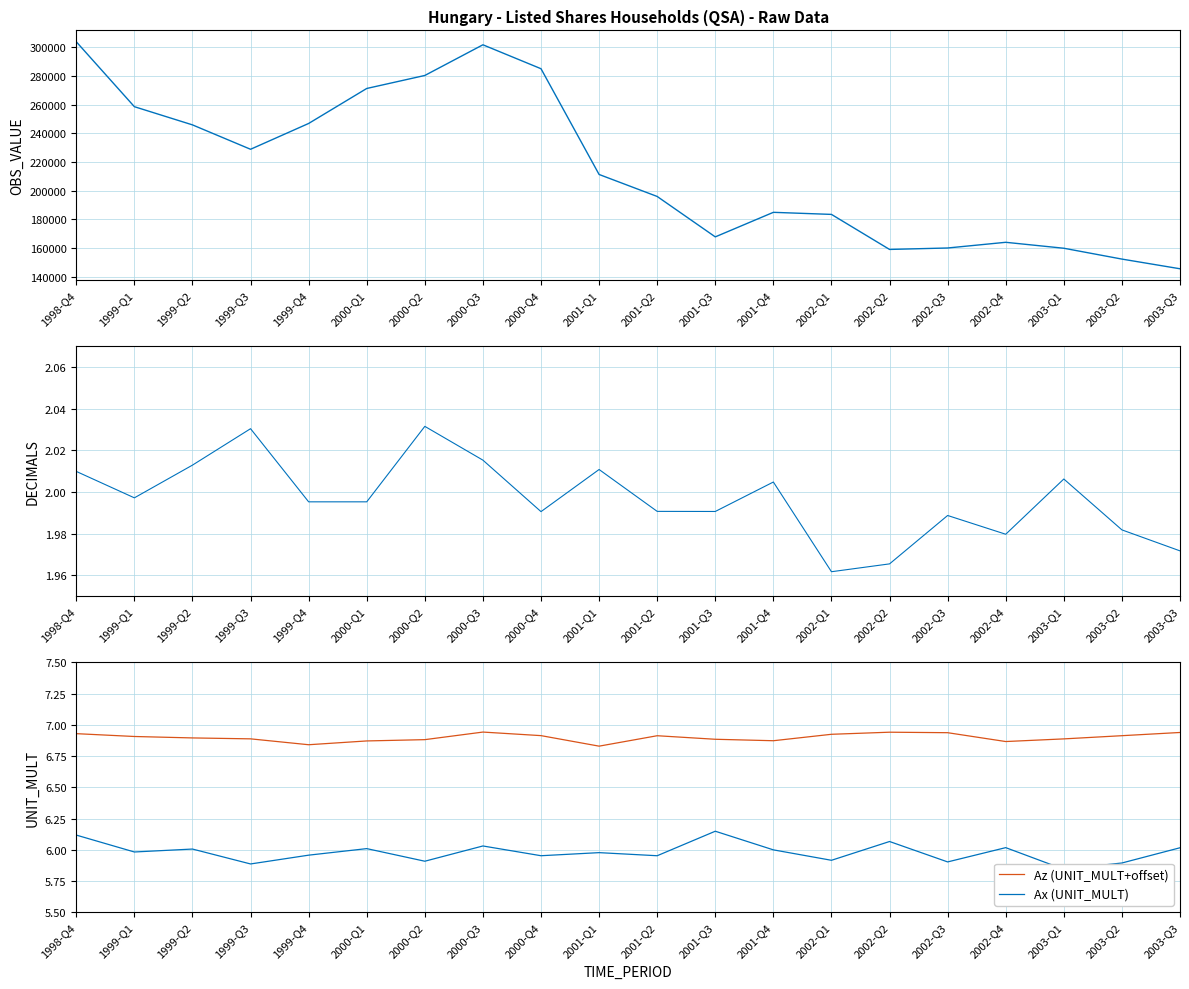

The Az (UNIT_MULT+offset) series shows 6.9 at 2002-Q1. True or false?

True